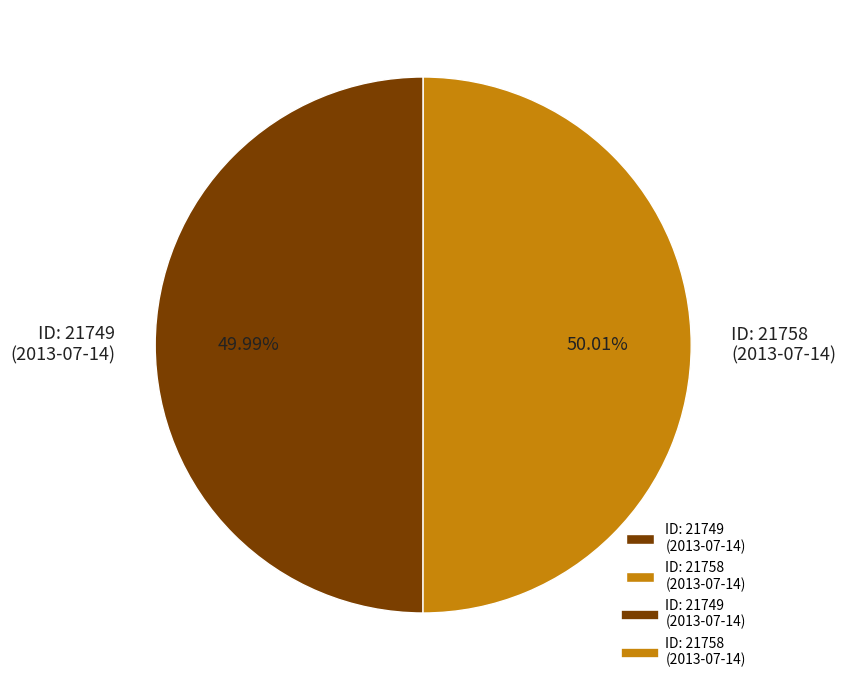

Approximately how many times larger is the value at ID: 21758 (2013-07-14) compared to ID: 21749 (2013-07-14)?

1.0